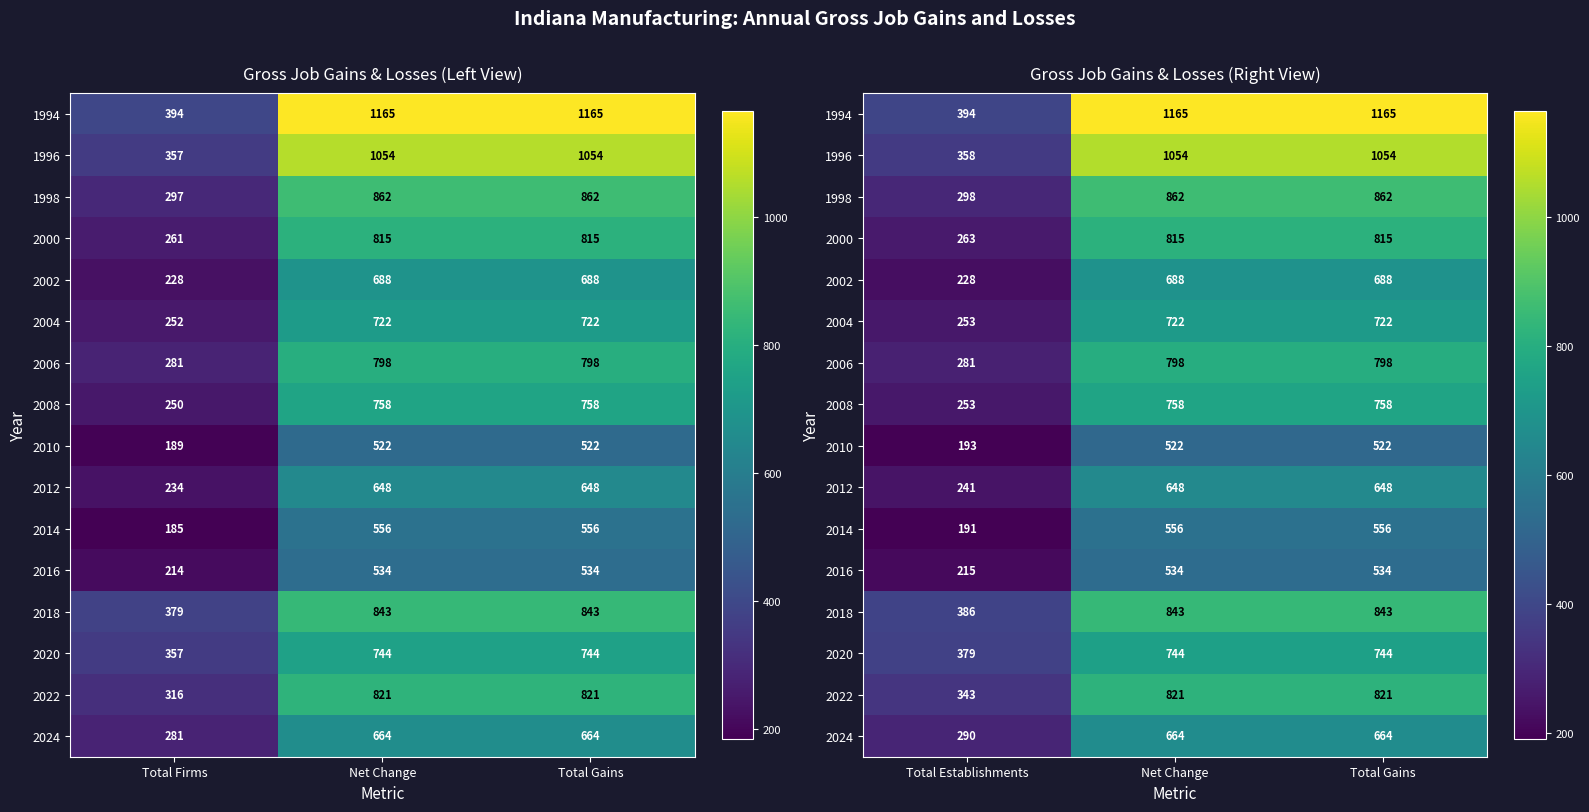

Which series has the largest total across all categories?

1994